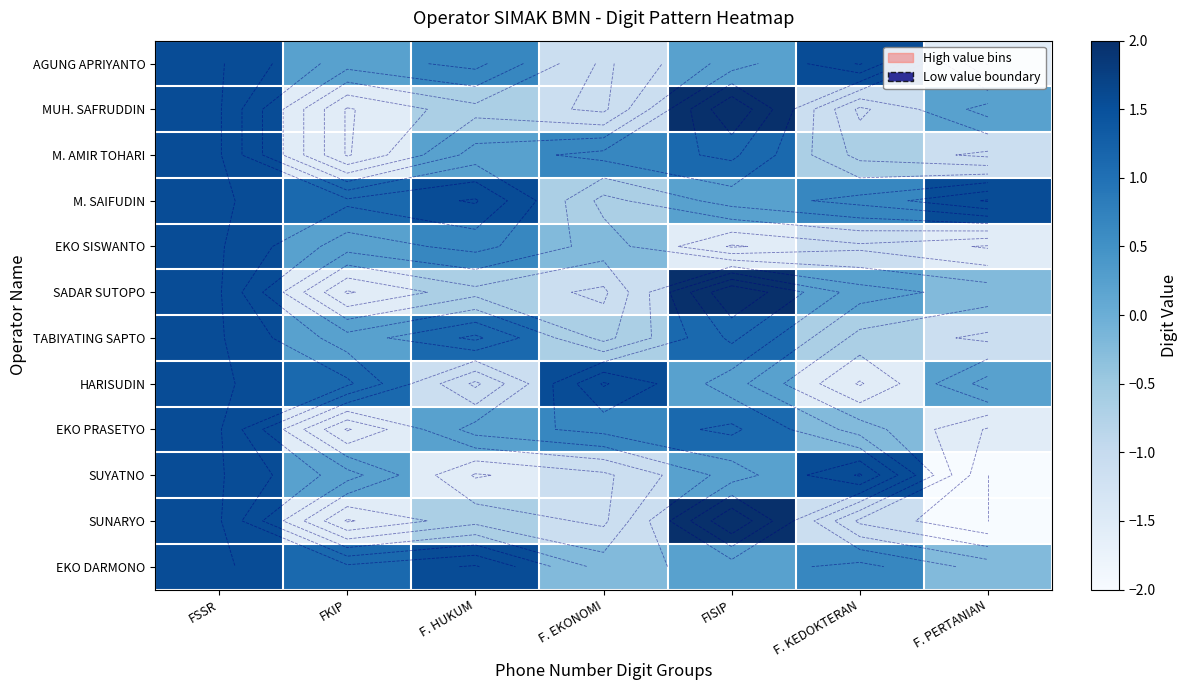

List the labels in order of M. SAIFUDIN value, largest first.

FSSR, F. HUKUM, F. PERTANIAN, FKIP, F. KEDOKTERAN, FISIP, F. EKONOMI